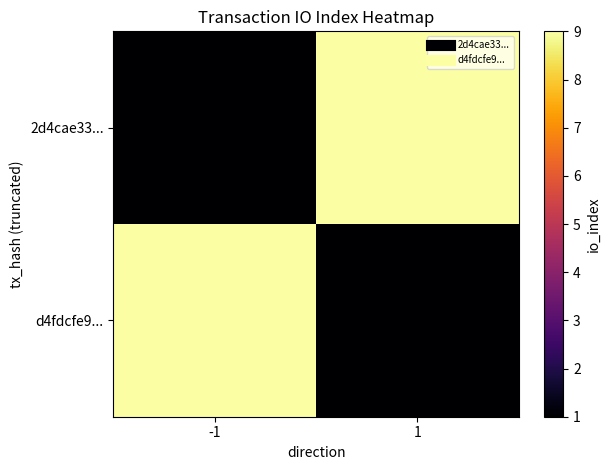

At how many categories does at least one series exceed 5?

2